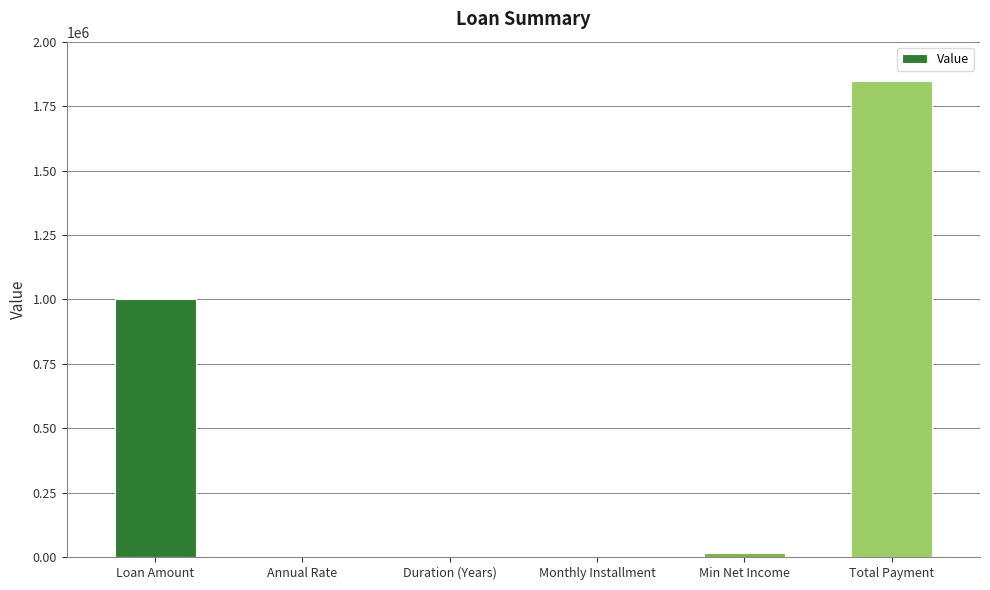

Between Annual Rate and Loan Amount, which is larger?

Loan Amount